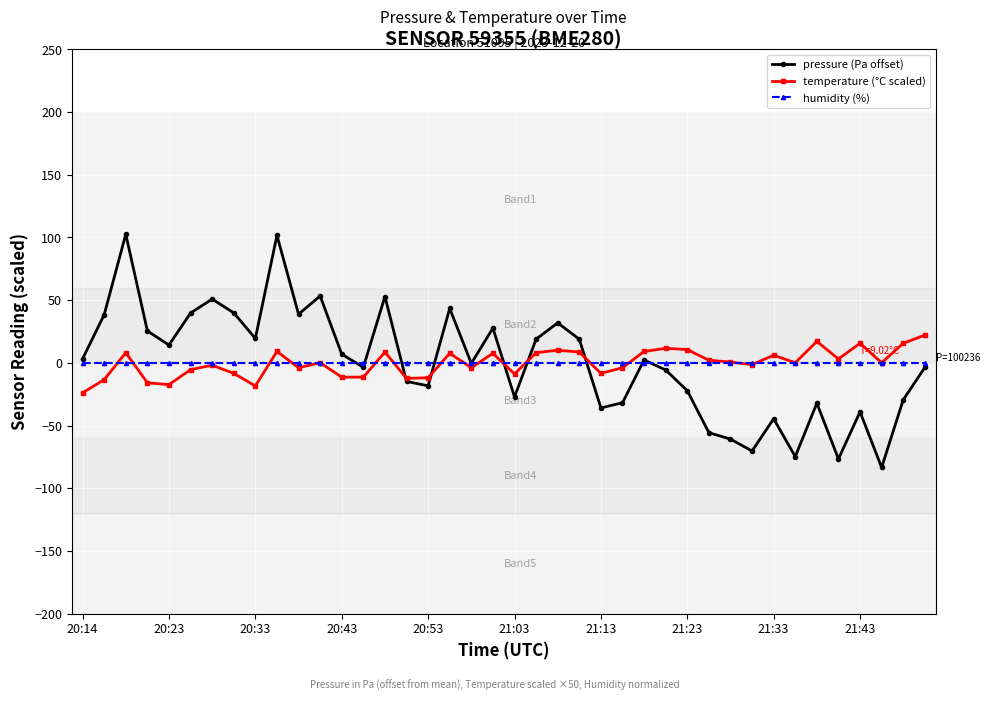

How many lines are shown in the chart?

3